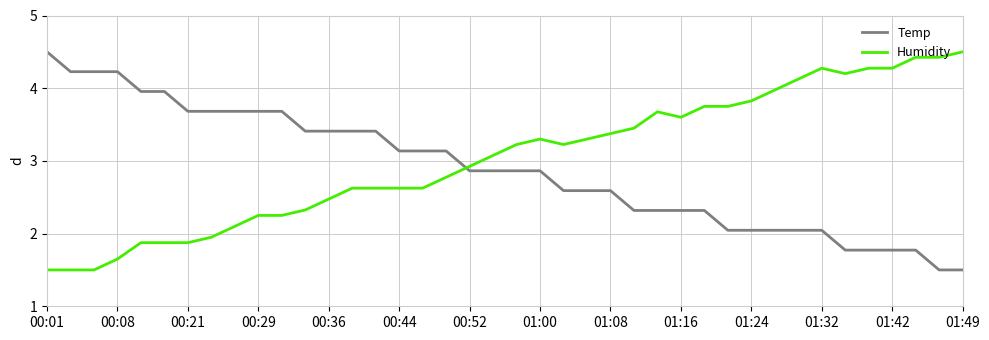

What is the difference between the maximum and minimum values in the Humidity series?

3.0